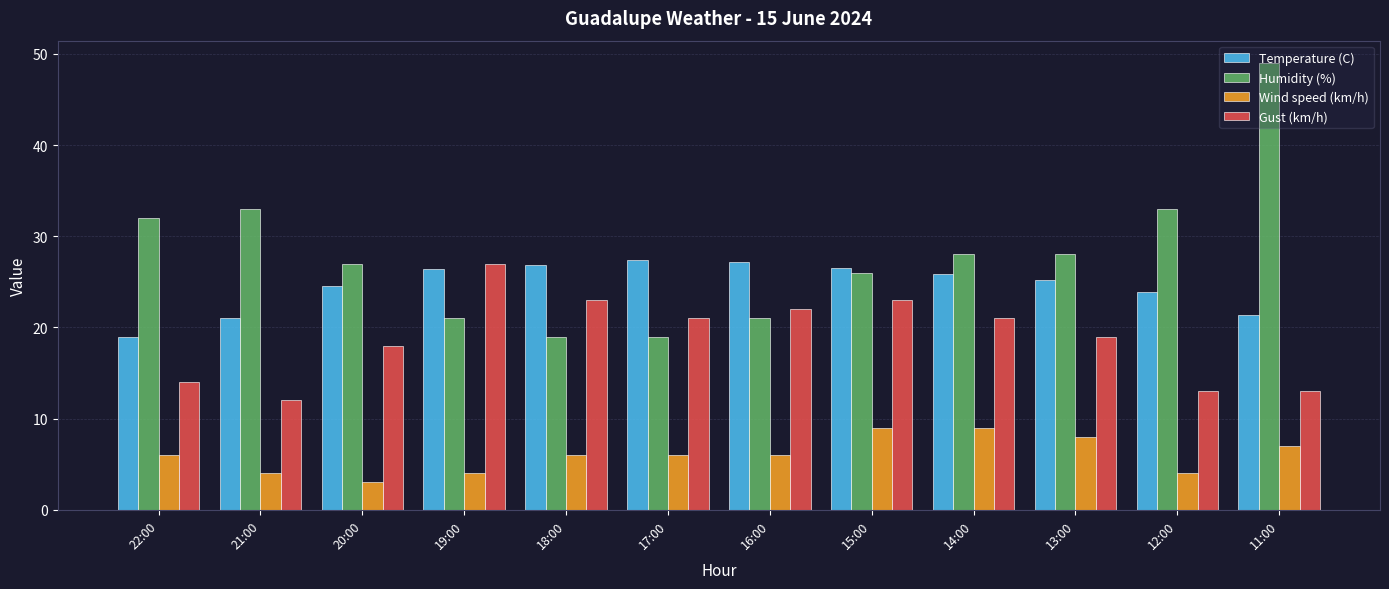

How many series are shown in this chart?

4